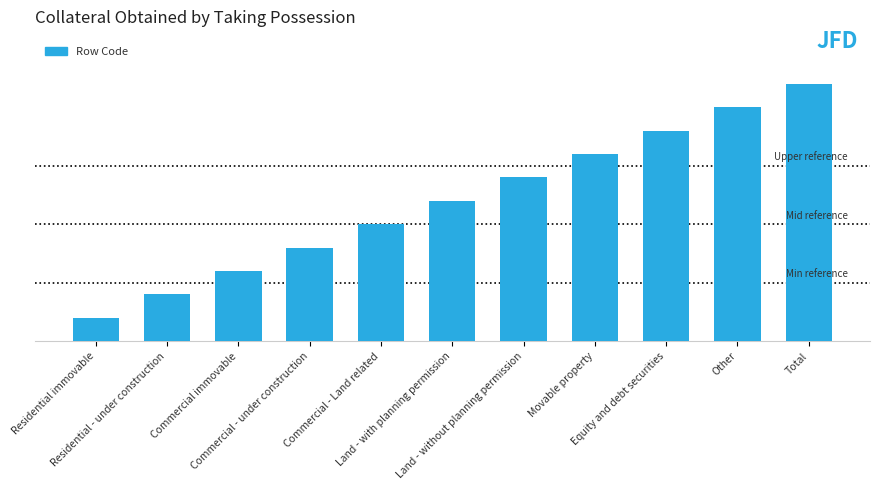

Reading left to right, extract all data points from this chart.

10	20	30	40	50	60	70	80	90	100	110